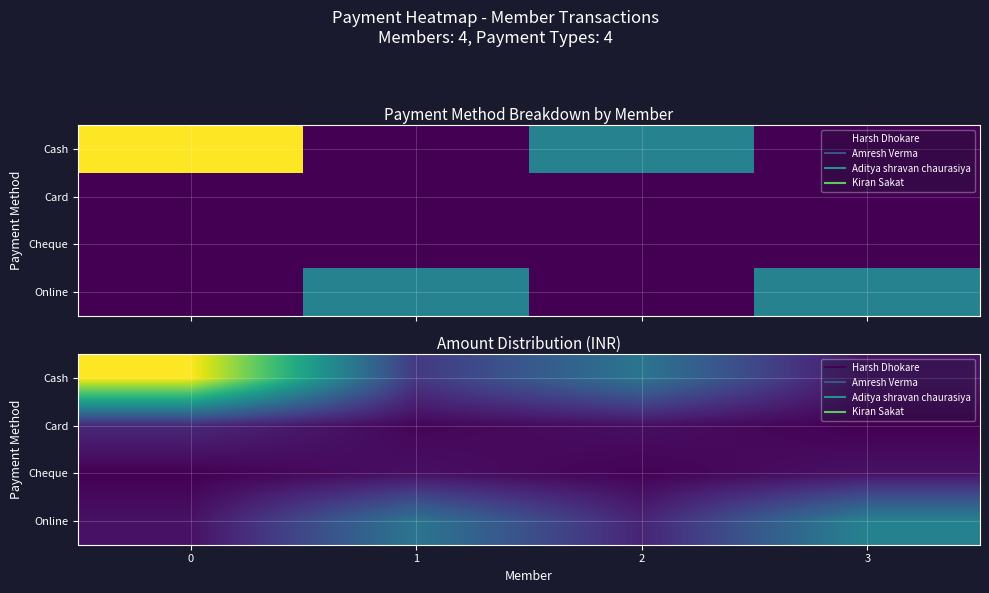

Between 2 and 1, which is larger?

2